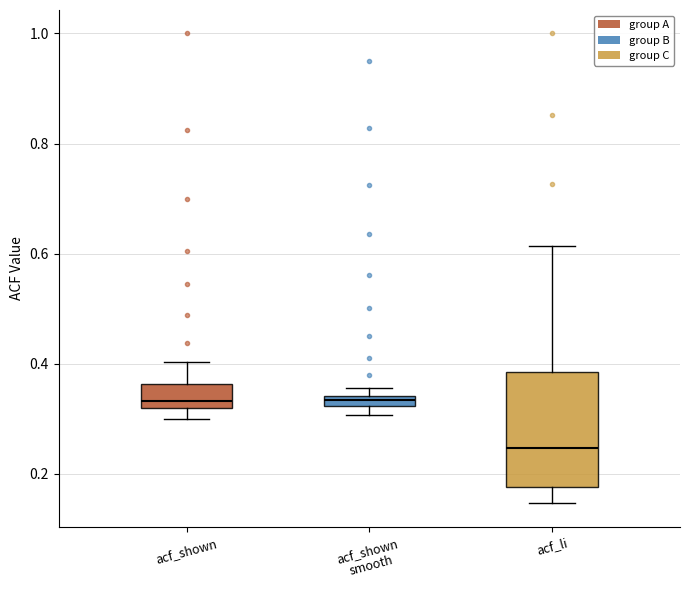

Where is the upper edge of the box for acf_shown on the y-axis? The values are not printed on the chart, so give them approximately, as read against the axis.

0.36